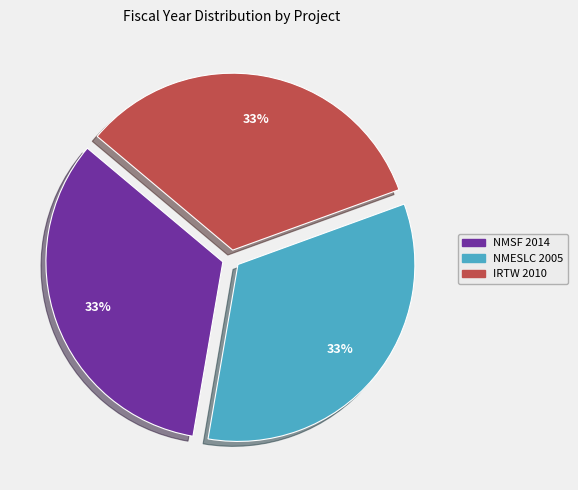

To the nearest percent, what is the average slice percentage?

33%